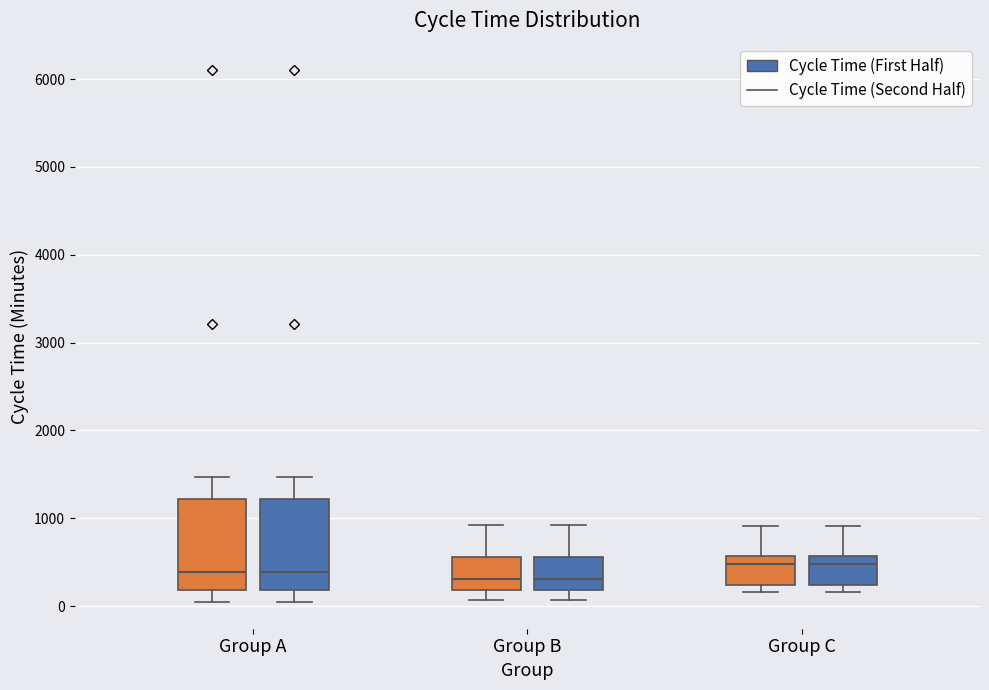

Reading left to right, read every box against the y-axis: the position of its median line, the range the box covers, and the ends of its whiskers. The values are not printed on the chart, so give them approximately, as read against the axis.

Group A (Cycle Time (First Half)): median 400, box 200 to 1200, whiskers 0 to 1500
Group A (Cycle Time (Second Half)): median 400, box 200 to 1200, whiskers 0 to 1500
Group B (Cycle Time (First Half)): median 300, box 200 to 600, whiskers 100 to 900
Group B (Cycle Time (Second Half)): median 300, box 200 to 600, whiskers 100 to 900
Group C (Cycle Time (First Half)): median 500, box 200 to 600, whiskers 200 (just below the box's lower edge) to 900
Group C (Cycle Time (Second Half)): median 500, box 200 to 600, whiskers 200 (just below the box's lower edge) to 900